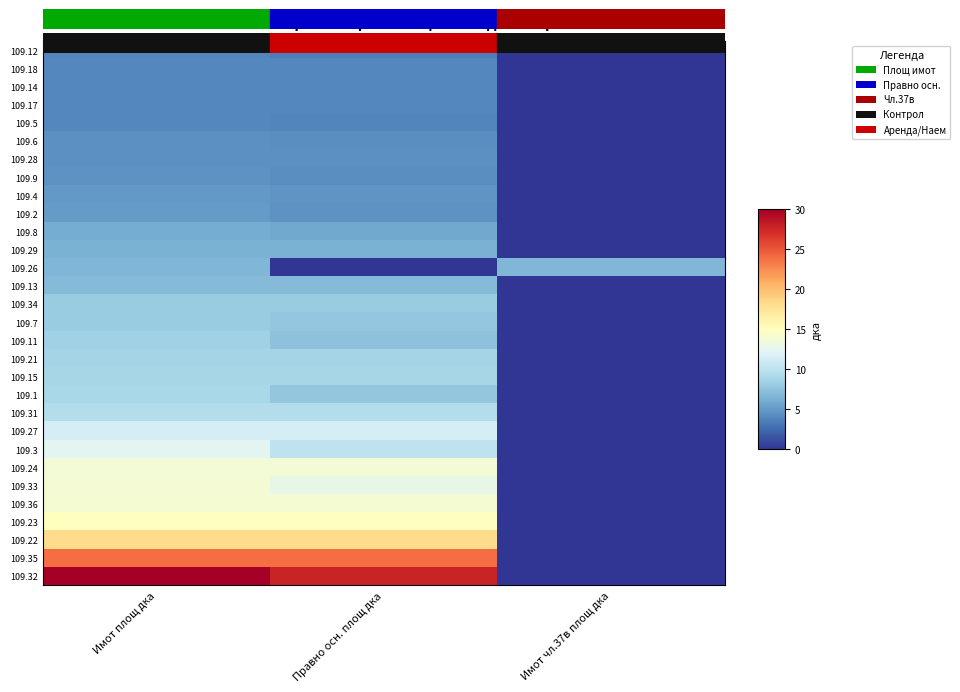

Reading left to right, transcribe all the data shown in this chart.

109.12: Имот площ дка=3.9	Правно осн. площ дка=3.6	Имот чл.37в площ дка=0.0
109.18: Имот площ дка=4.0	Правно осн. площ дка=4.0	Имот чл.37в площ дка=0.0
109.14: Имот площ дка=4.0	Правно осн. площ дка=4.0	Имот чл.37в площ дка=0.0
109.17: Имот площ дка=4.0	Правно осн. площ дка=4.0	Имот чл.37в площ дка=0.0
109.5: Имот площ дка=4.1	Правно осн. площ дка=4.0	Имот чл.37в площ дка=0.0
109.6: Имот площ дка=4.5	Правно осн. площ дка=4.4	Имот чл.37в площ дка=0.0
109.28: Имот площ дка=4.5	Правно осн. площ дка=4.5	Имот чл.37в площ дка=0.0
109.9: Имот площ дка=4.6	Правно осн. площ дка=4.4	Имот чл.37в площ дка=0.0
109.4: Имот площ дка=5.0	Правно осн. площ дка=4.7	Имот чл.37в площ дка=0.0
109.2: Имот площ дка=5.1	Правно осн. площ дка=4.7	Имот чл.37в площ дка=0.0
109.8: Имот площ дка=6.0	Правно осн. площ дка=5.8	Имот чл.37в площ дка=0.0
109.29: Имот площ дка=6.3	Правно осн. площ дка=6.3	Имот чл.37в площ дка=0.0
109.26: Имот площ дка=6.7	Правно осн. площ дка=0.0	Имот чл.37в площ дка=6.7
109.13: Имот площ дка=7.0	Правно осн. площ дка=7.0	Имот чл.37в площ дка=0.0
109.34: Имот площ дка=8.2	Правно осн. площ дка=8.2	Имот чл.37в площ дка=0.0
109.7: Имот площ дка=8.2	Правно осн. площ дка=7.8	Имот чл.37в площ дка=0.0
109.11: Имот площ дка=8.5	Правно осн. площ дка=7.4	Имот чл.37в площ дка=0.0
109.21: Имот площ дка=8.8	Правно осн. площ дка=8.8	Имот чл.37в площ дка=0.0
109.15: Имот площ дка=8.8	Правно осн. площ дка=8.8	Имот чл.37в площ дка=0.0
109.1: Имот площ дка=9.0	Правно осн. площ дка=7.8	Имот чл.37в площ дка=0.0
109.31: Имот площ дка=9.5	Правно осн. площ дка=9.5	Имот чл.37в площ дка=0.0
109.27: Имот площ дка=11.5	Правно осн. площ дка=11.5	Имот чл.37в площ дка=0.0
109.3: Имот площ дка=12.4	Правно осн. площ дка=10.1	Имот чл.37в площ дка=0.0
109.24: Имот площ дка=13.8	Правно осн. площ дка=13.8	Имот чл.37в площ дка=0.0
109.33: Имот площ дка=13.9	Правно осн. площ дка=12.8	Имот чл.37в площ дка=0.0
109.36: Имот площ дка=14.0	Правно осн. площ дка=14.0	Имот чл.37в площ дка=0.0
109.23: Имот площ дка=15.0	Правно осн. площ дка=15.0	Имот чл.37в площ дка=0.0
109.22: Имот площ дка=18.2	Правно осн. площ дка=18.2	Имот чл.37в площ дка=0.0
109.35: Имот площ дка=24.0	Правно осн. площ дка=24.0	Имот чл.37в площ дка=0.0
109.32: Имот площ дка=29.9	Правно осн. площ дка=27.7	Имот чл.37в площ дка=0.0